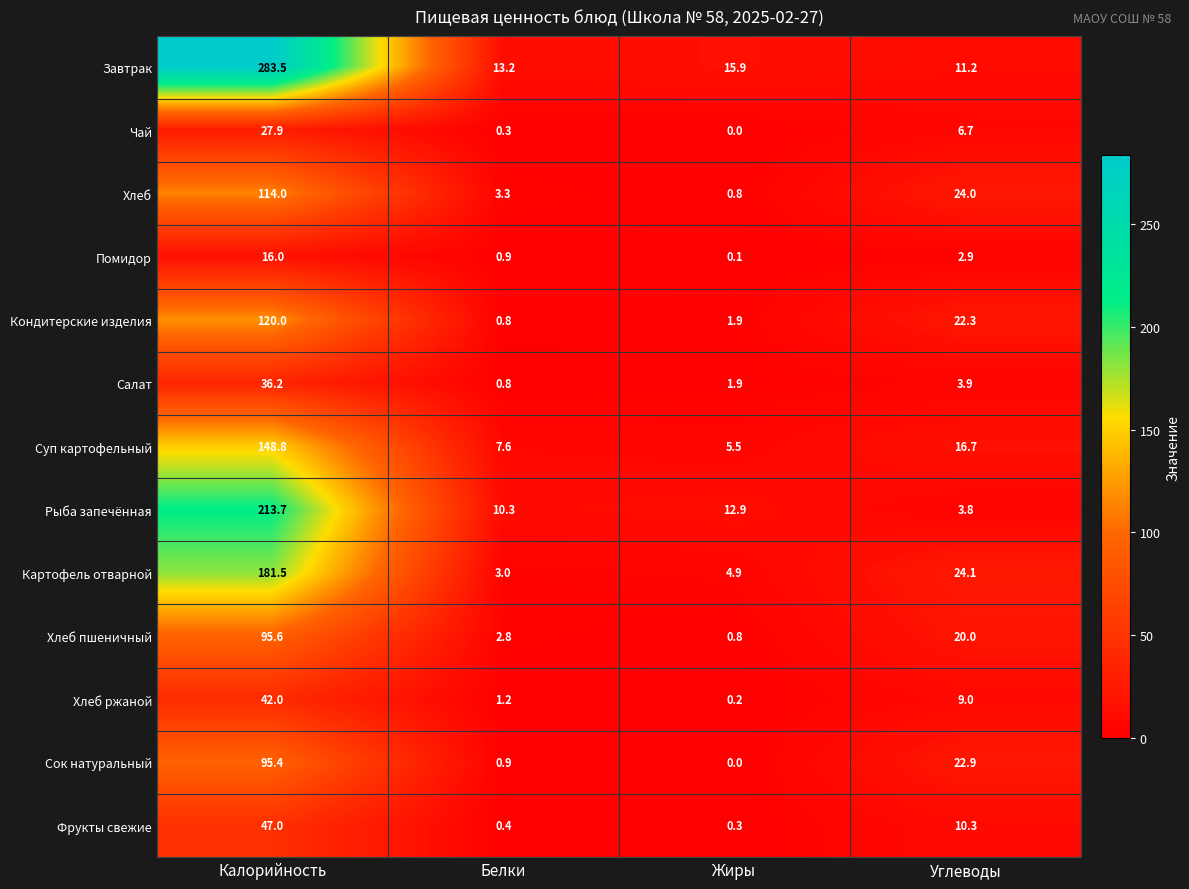

Where does the Хлеб series first go above 24?

Калорийность